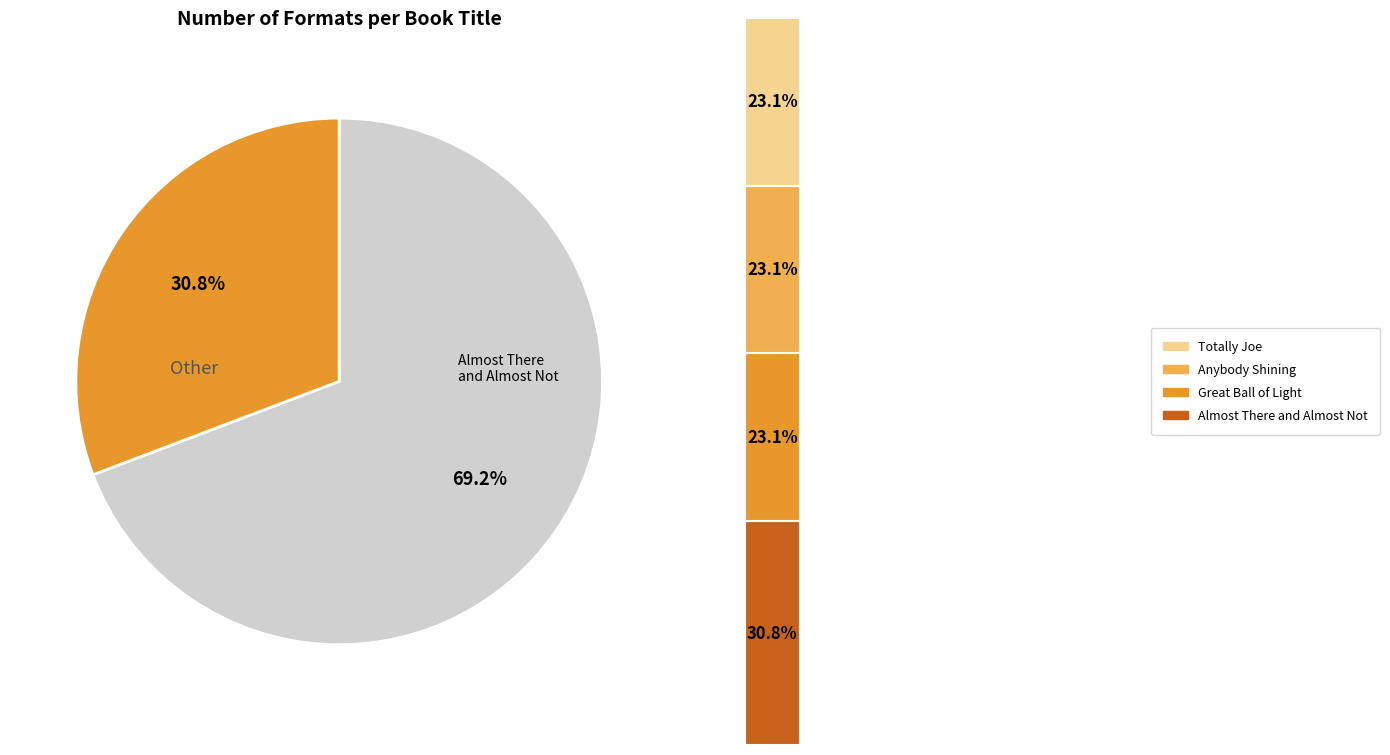

What is the smallest slice in the pie chart?

Totally Joe